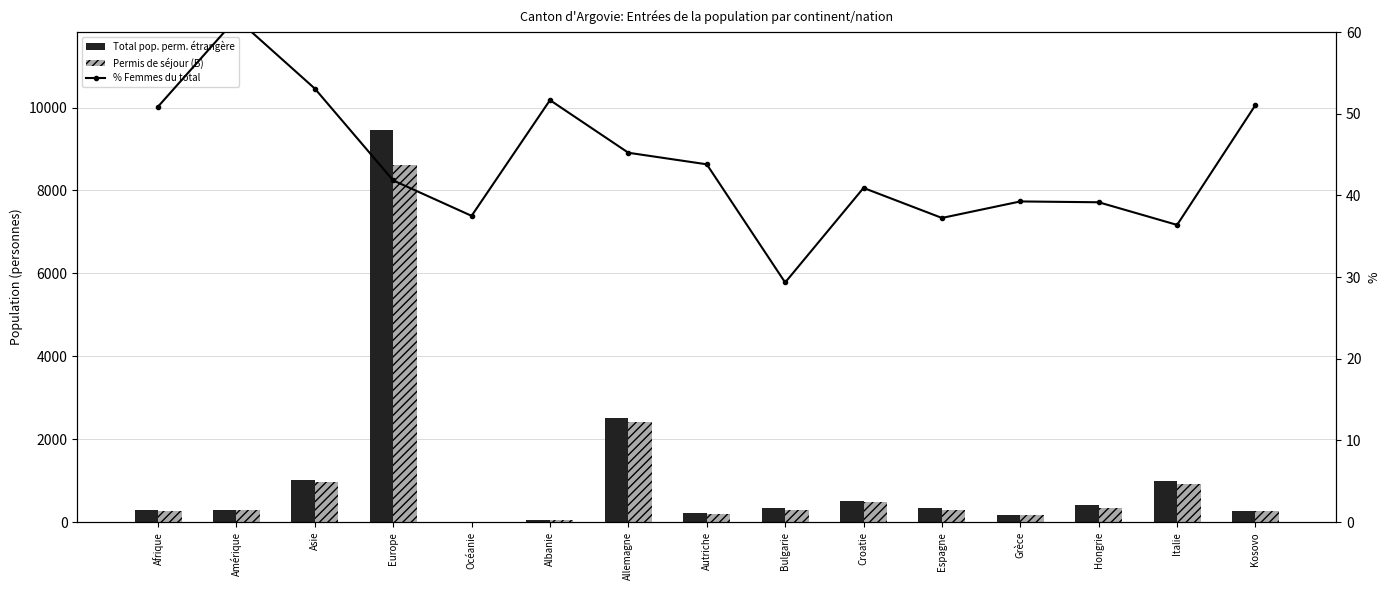

True or false: Total pop. perm. étrangère has a value of 60.0 at Albanie.

True